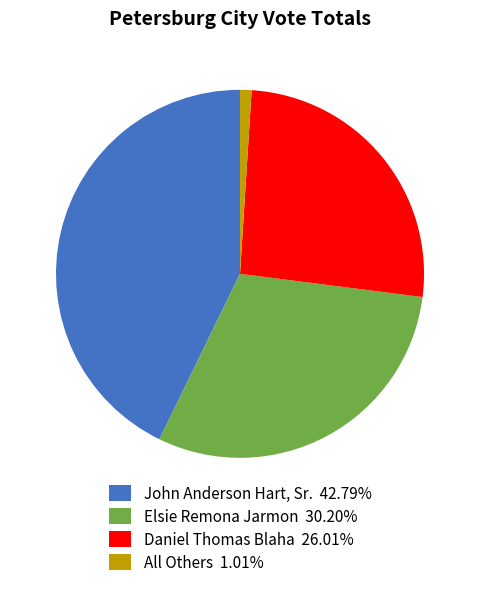

Does All Others represent more than half of the total?

No